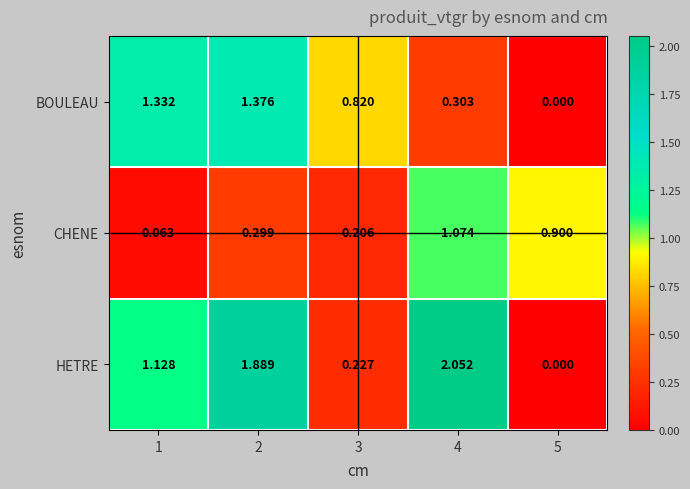

What is the total value across all series at 5?

0.9